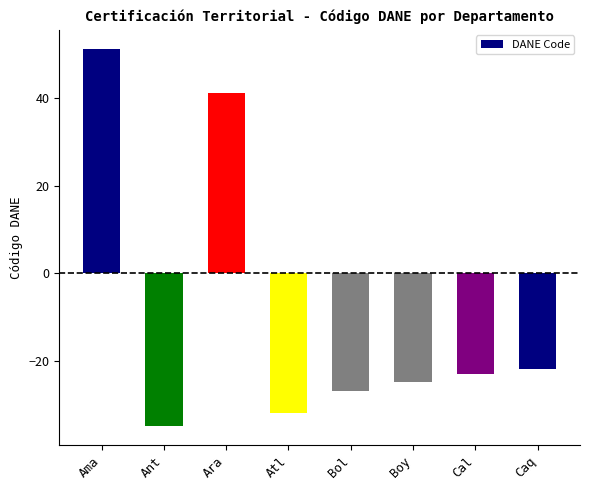

What is the label of the 1st bar from the left?

Ama